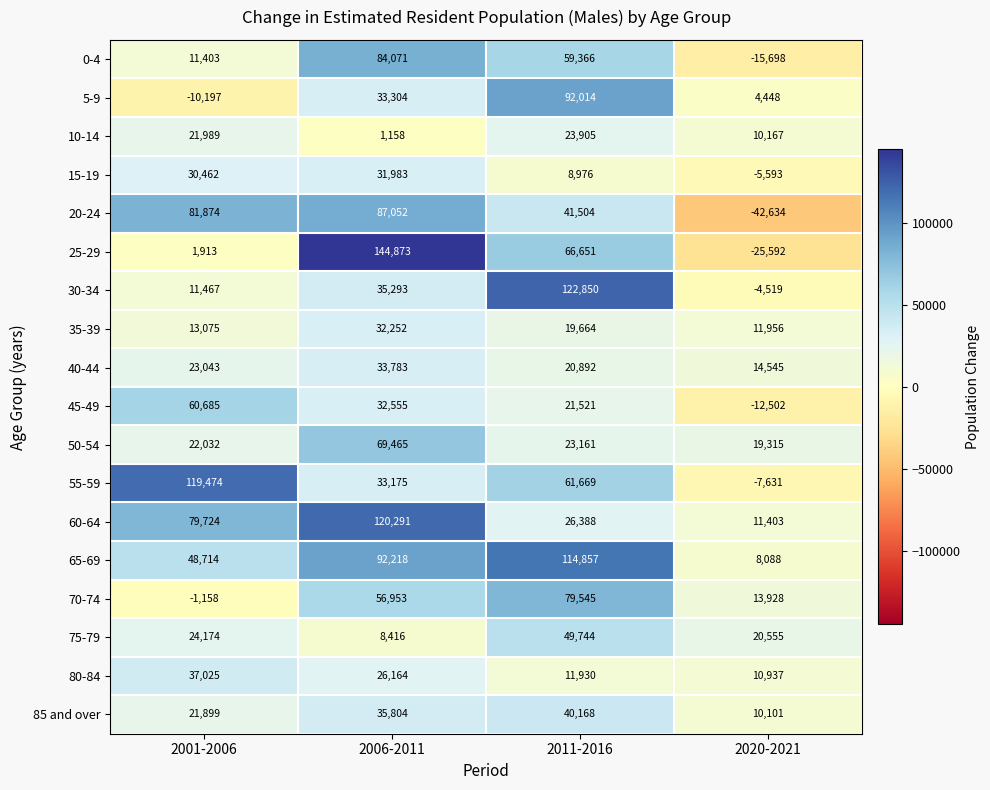

The value of 80-84 at 2020-2021 is 7598. True or false?

False